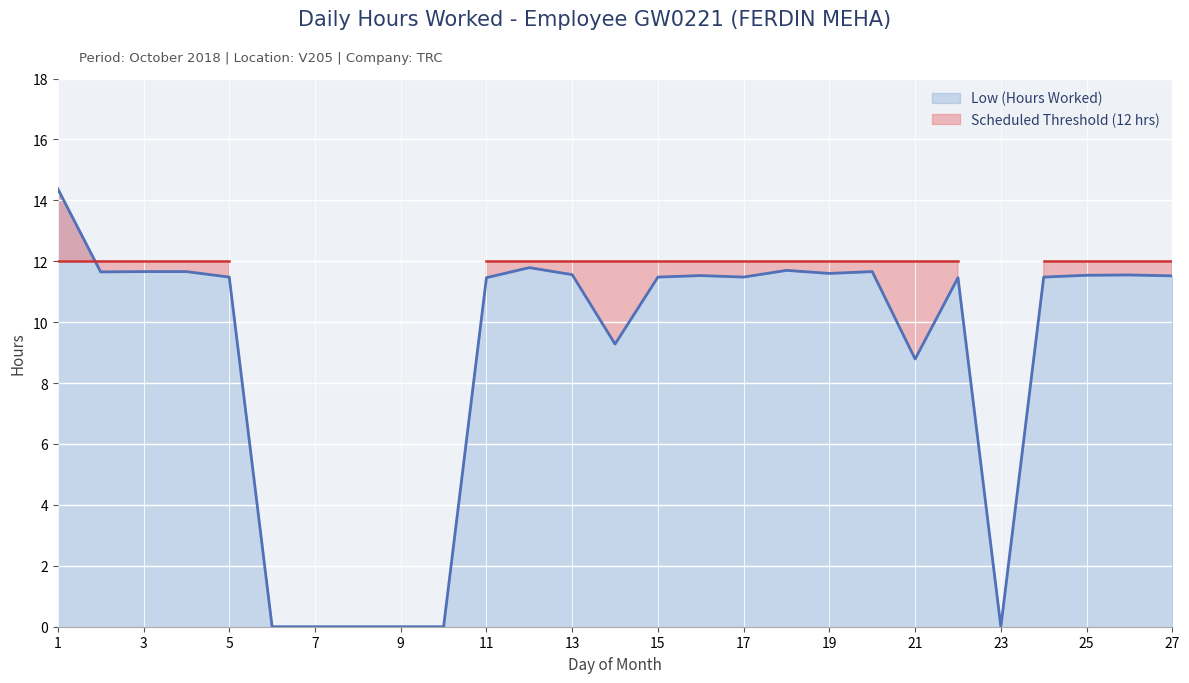

How many data points are above 11?

19